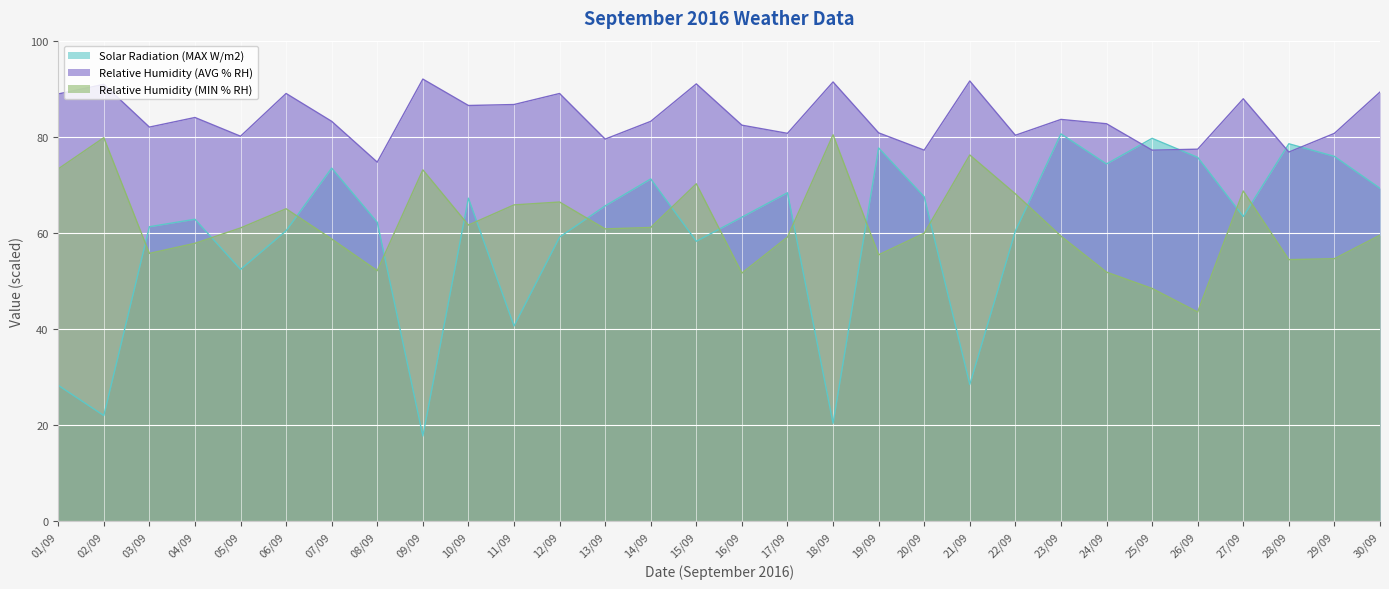

What is the average value of the Relative Humidity (AVG % RH) series?

84.0